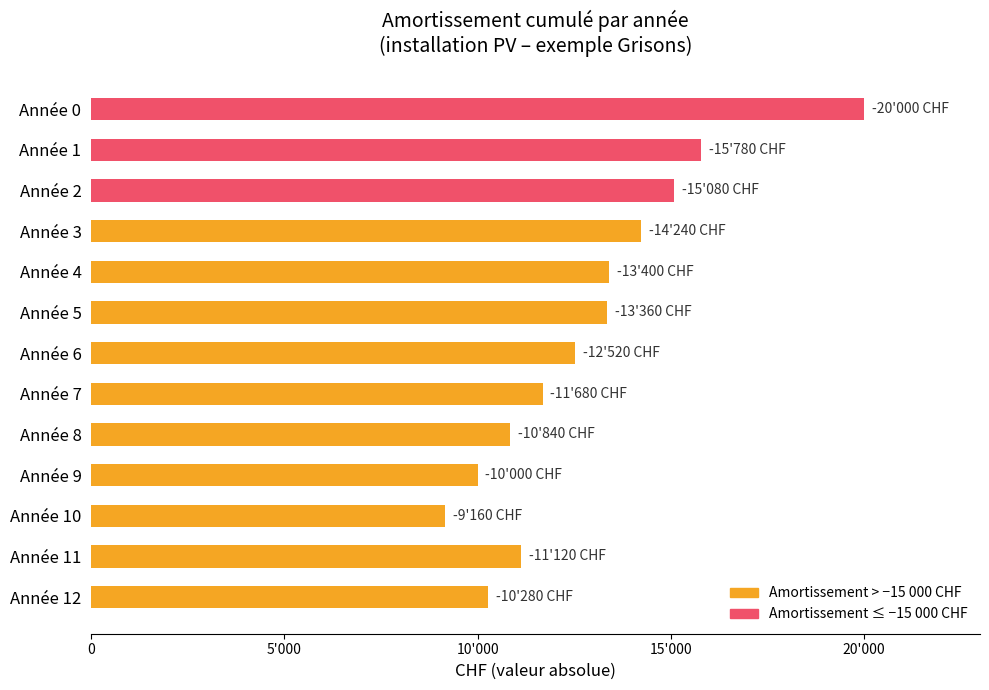

Does the chart contain any negative values?

No